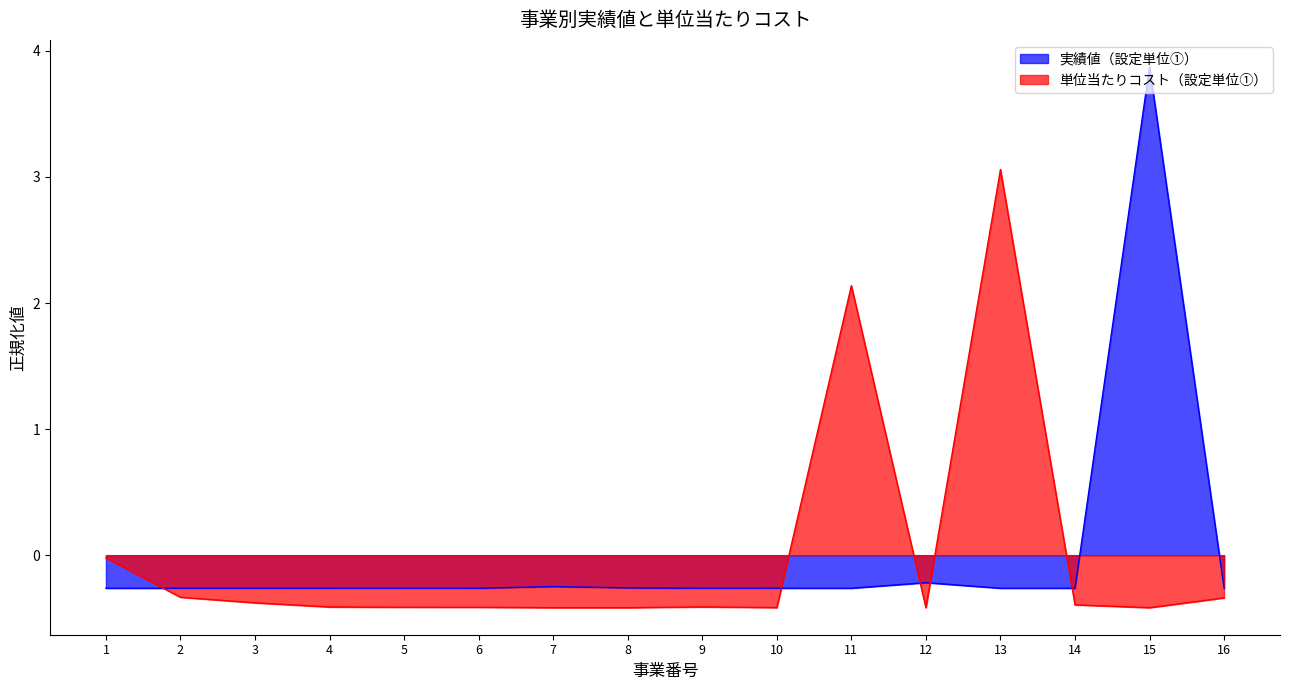

What is the total value across all series at 4?

-0.7